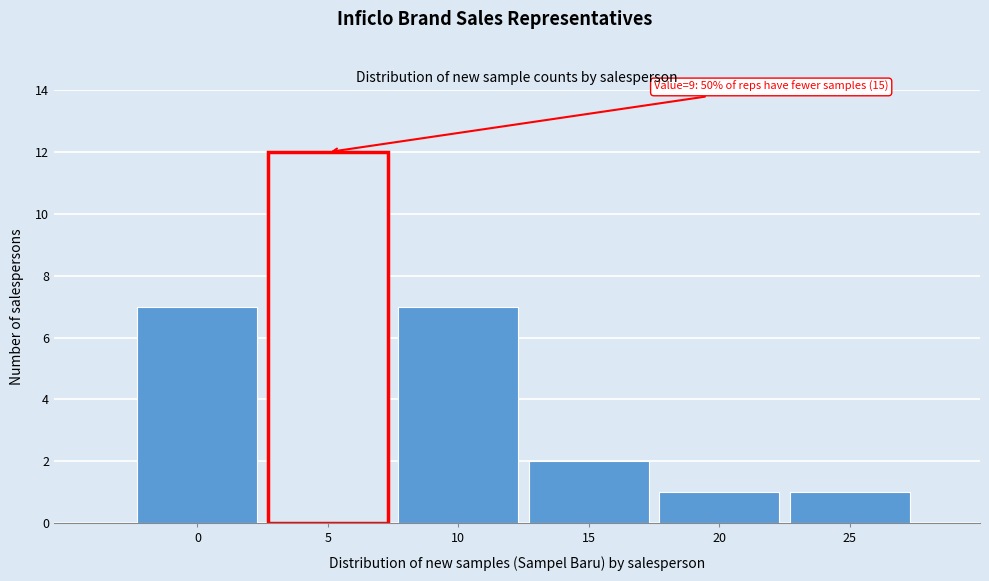

Reading left to right, extract all data points from this chart.

0=7	5=12	10=7	15=2	20=1	25=1